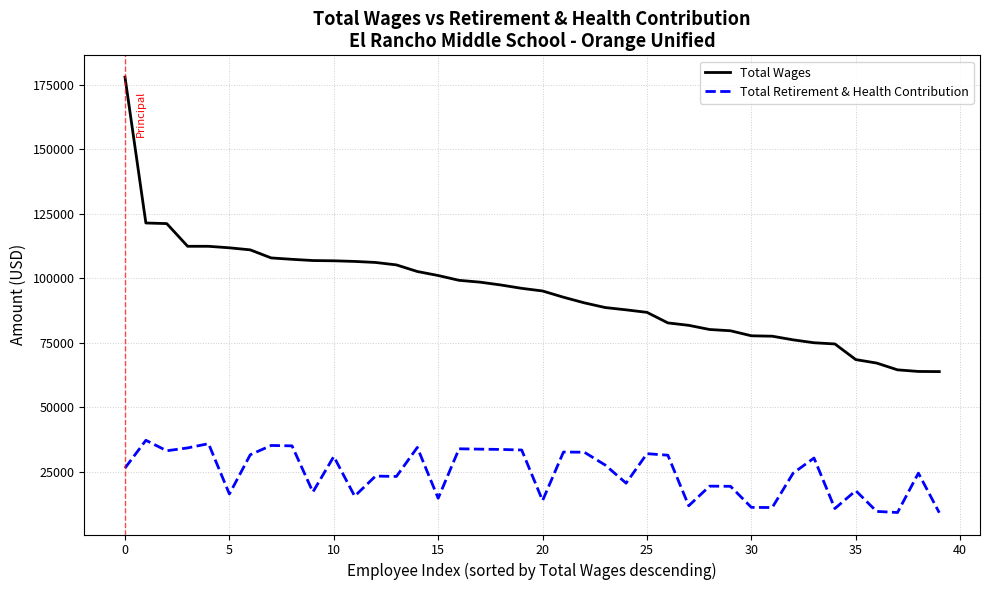

Which series has the widest spread of values?

Total Wages